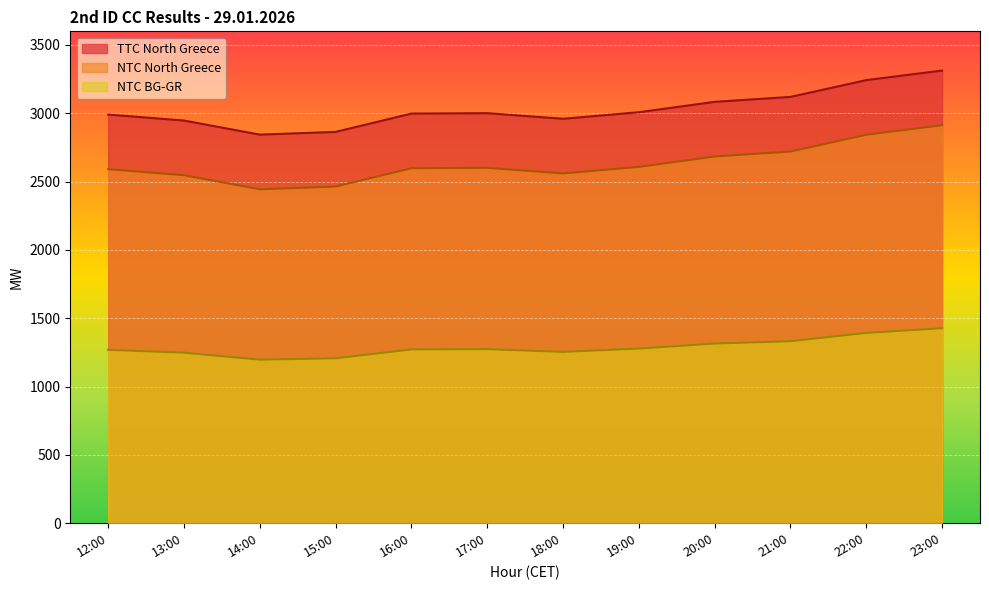

True or false: NTC BG-GR and TTC North Greece cross at least once.

False